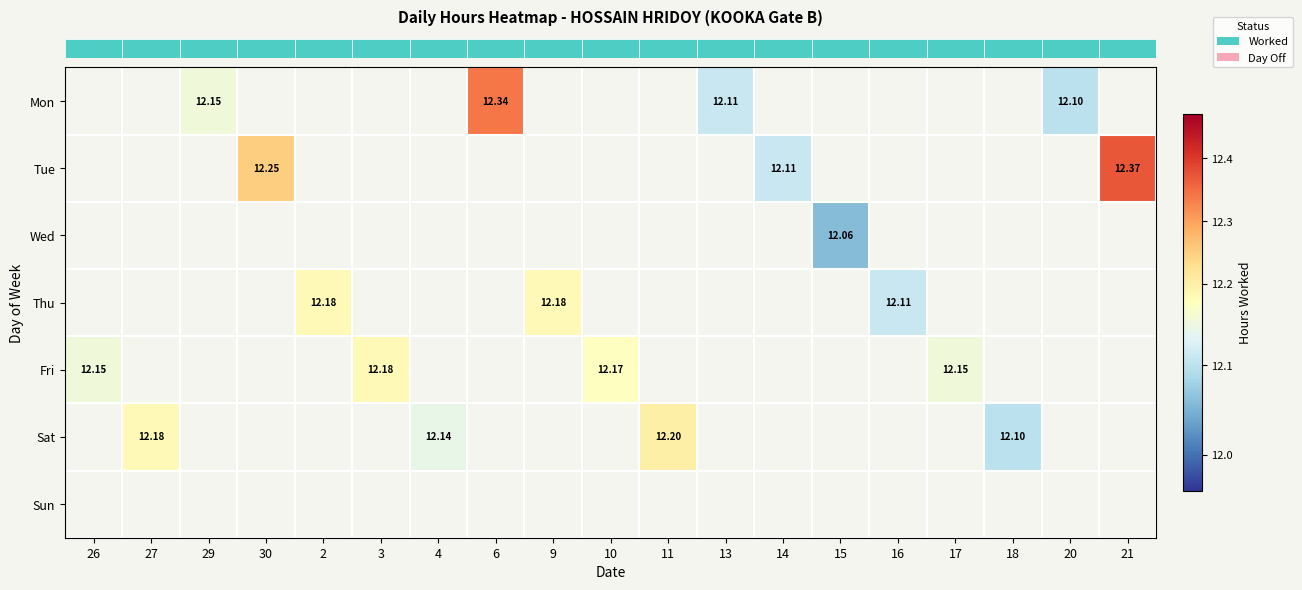

What is the maximum value shown in the chart?

12.4